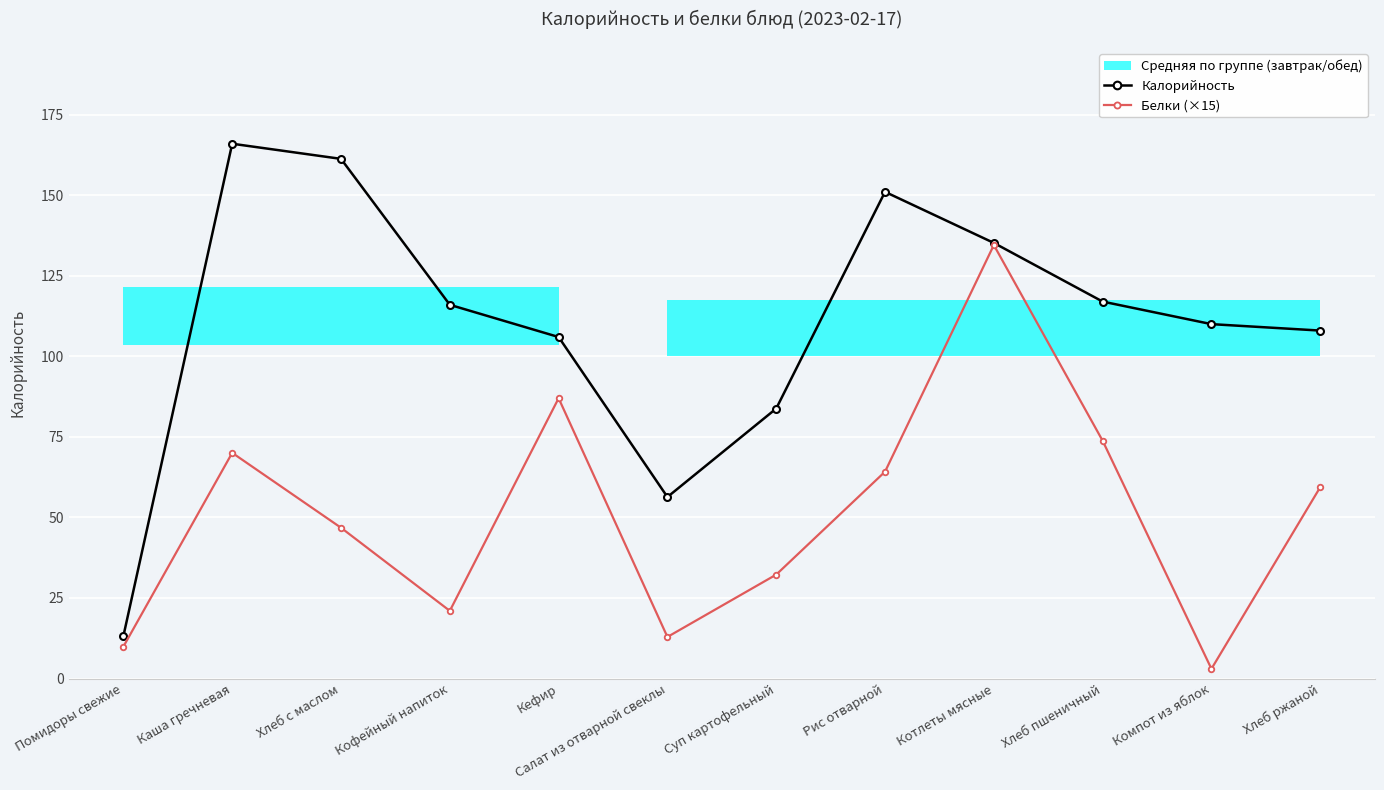

True or false: Калорийность and Белки (×15) cross at least once.

False